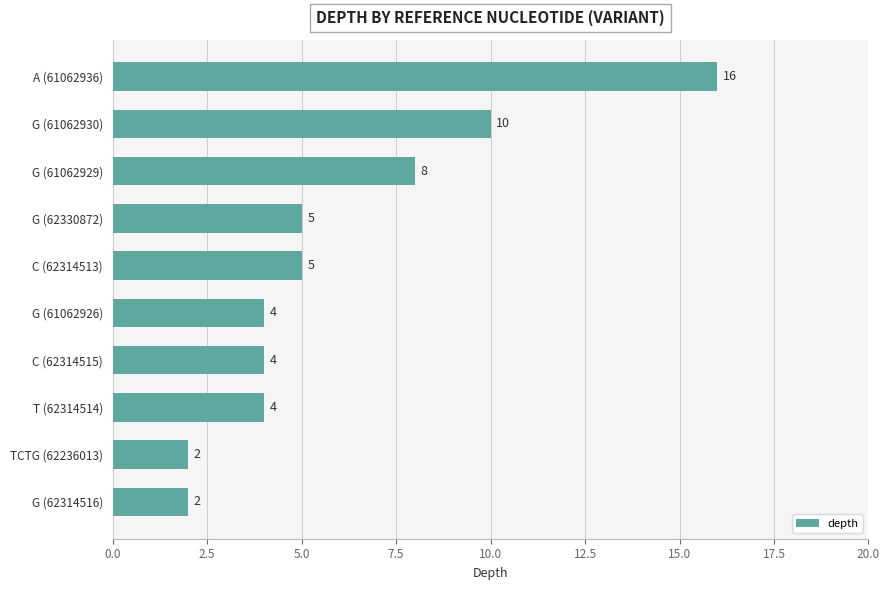

What is the ratio of the value at G (62314516) to the value at C (62314515)?

0.5